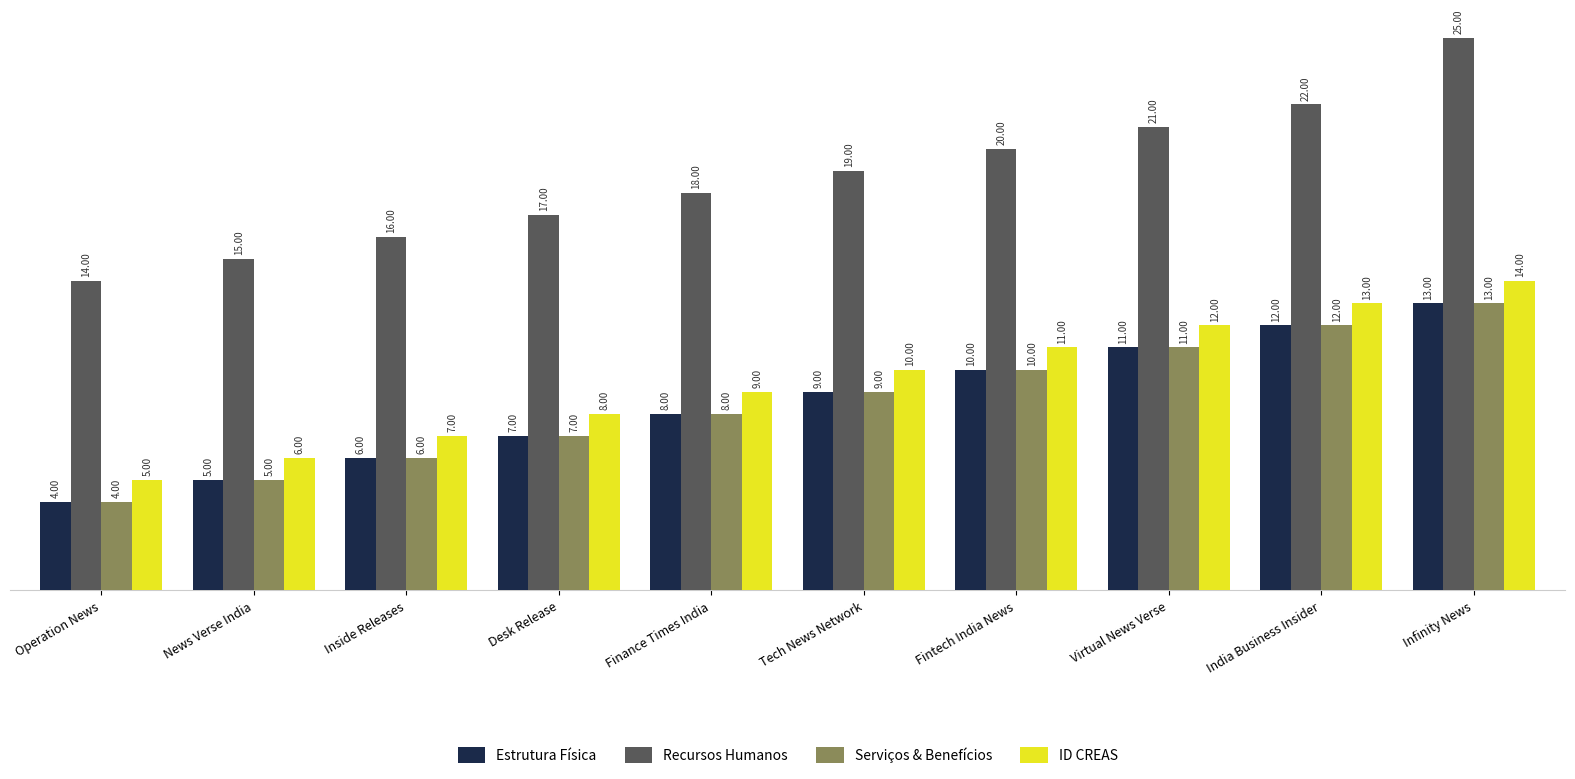

Reading left to right, what are all the values shown in this chart?

Estrutura Física: Operation News=4	News Verse India=5	Inside Releases=6	Desk Release=7	Finance Times India=8	Tech News Network=9	Fintech India News=10	Virtual News Verse=11	India Business Insider=12	Infinity News=13
Recursos Humanos: Operation News=14	News Verse India=15	Inside Releases=16	Desk Release=17	Finance Times India=18	Tech News Network=19	Fintech India News=20	Virtual News Verse=21	India Business Insider=22	Infinity News=25
Serviços & Benefícios: Operation News=4	News Verse India=5	Inside Releases=6	Desk Release=7	Finance Times India=8	Tech News Network=9	Fintech India News=10	Virtual News Verse=11	India Business Insider=12	Infinity News=13
ID CREAS: Operation News=5	News Verse India=6	Inside Releases=7	Desk Release=8	Finance Times India=9	Tech News Network=10	Fintech India News=11	Virtual News Verse=12	India Business Insider=13	Infinity News=14